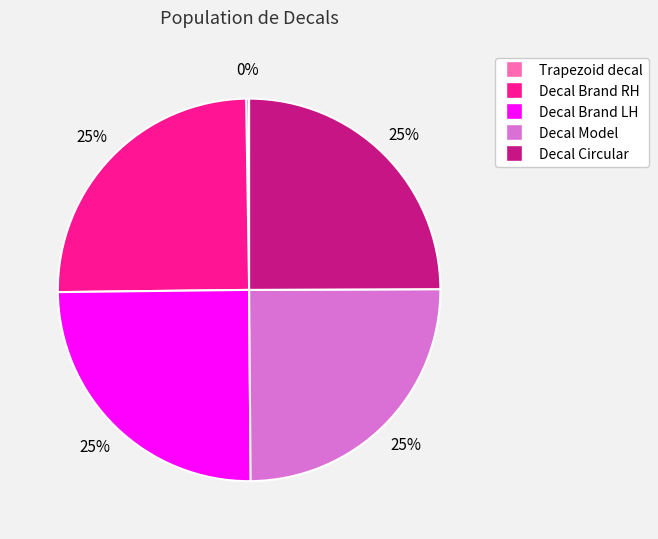

To the nearest percent, what portion does Decal Circular represent?

25%